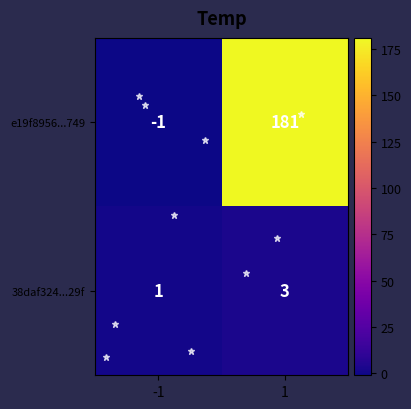

What is the sum of the 38daf324...29f values at -1 and 1?

4